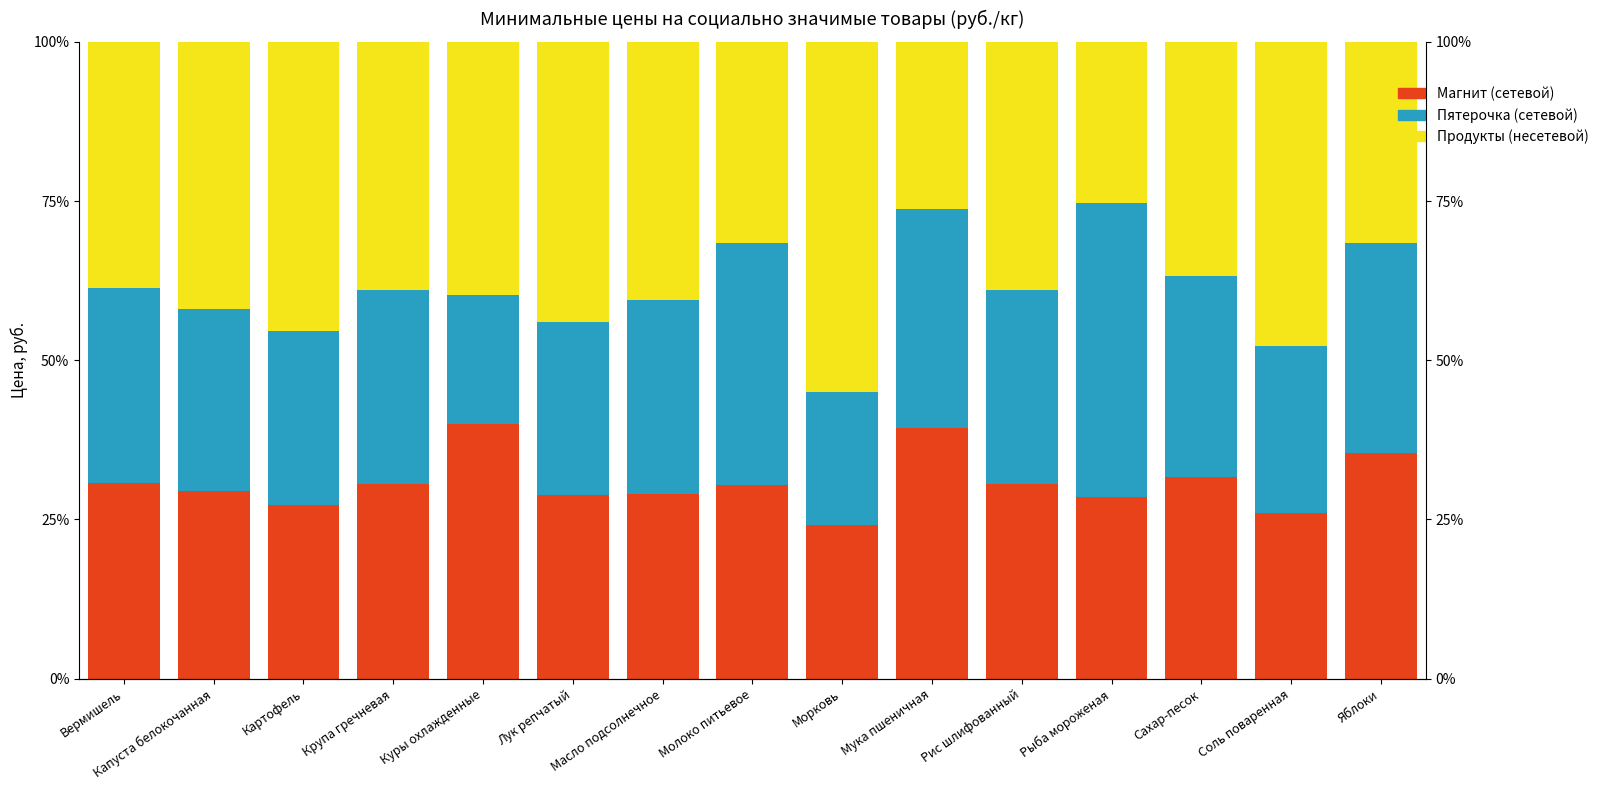

True or false: Магнит (сетевой) has a value of 16.2 at Мука пшеничная.

False